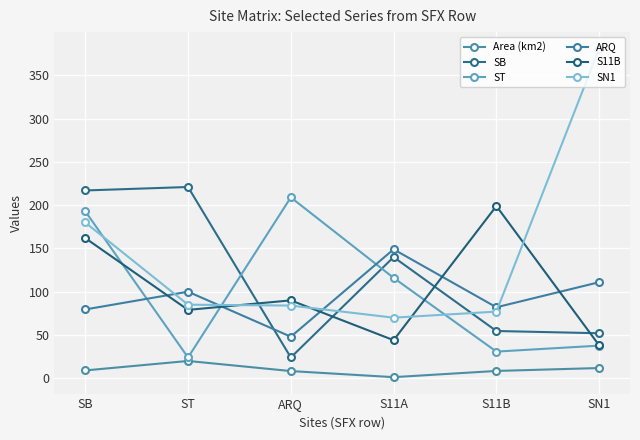

Which category has the lowest value in the SN1 series?

S11A